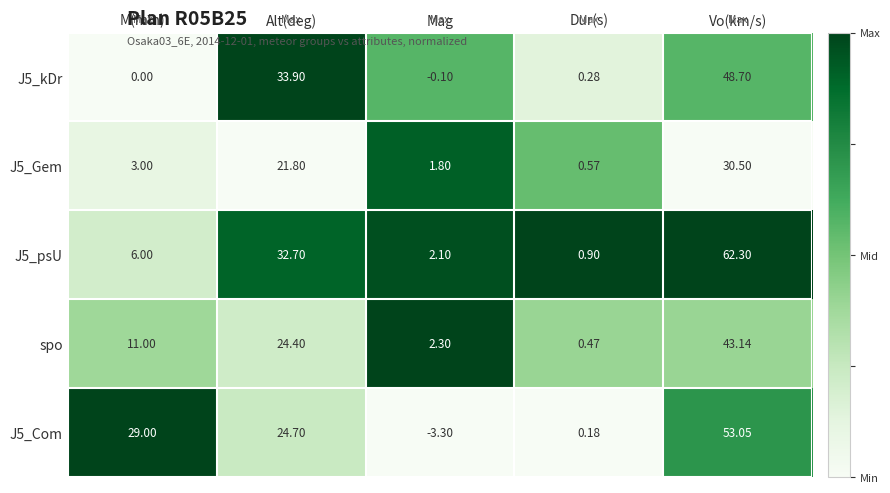

Is the value of spo at Mag greater than the value of J5_kDr at M(min)?

Yes